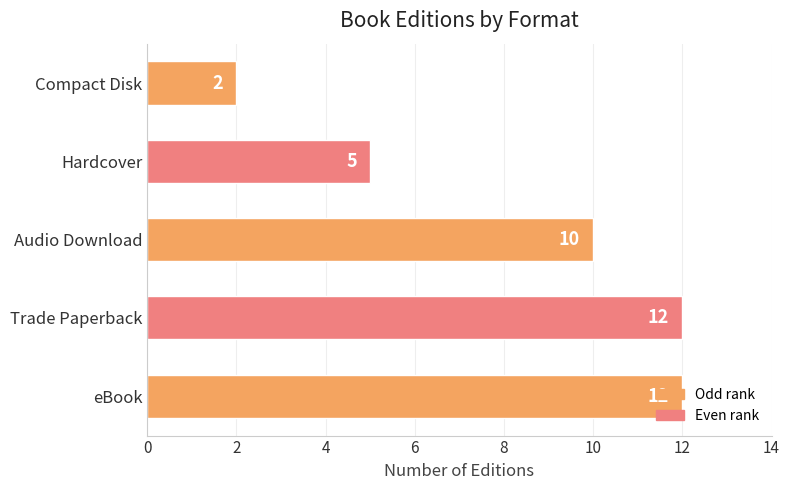

What is the average value?

8